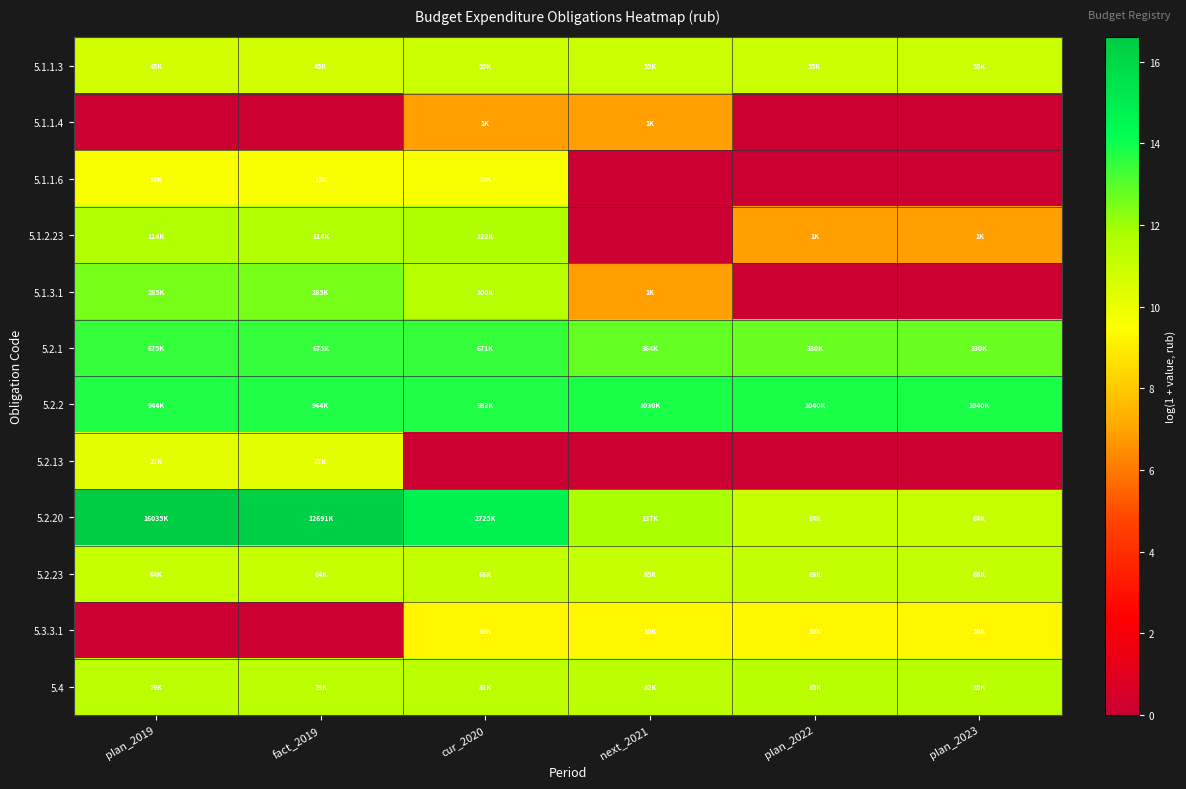

Count the number of data series in this chart.

12